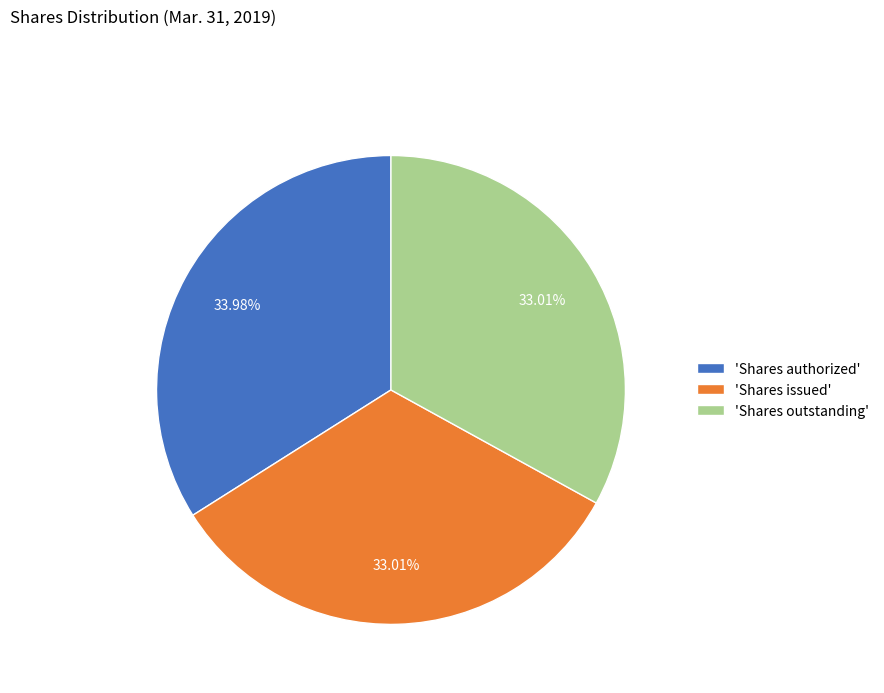

Combined, do 'Shares authorized' and 'Shares outstanding' account for over 50%?

Yes